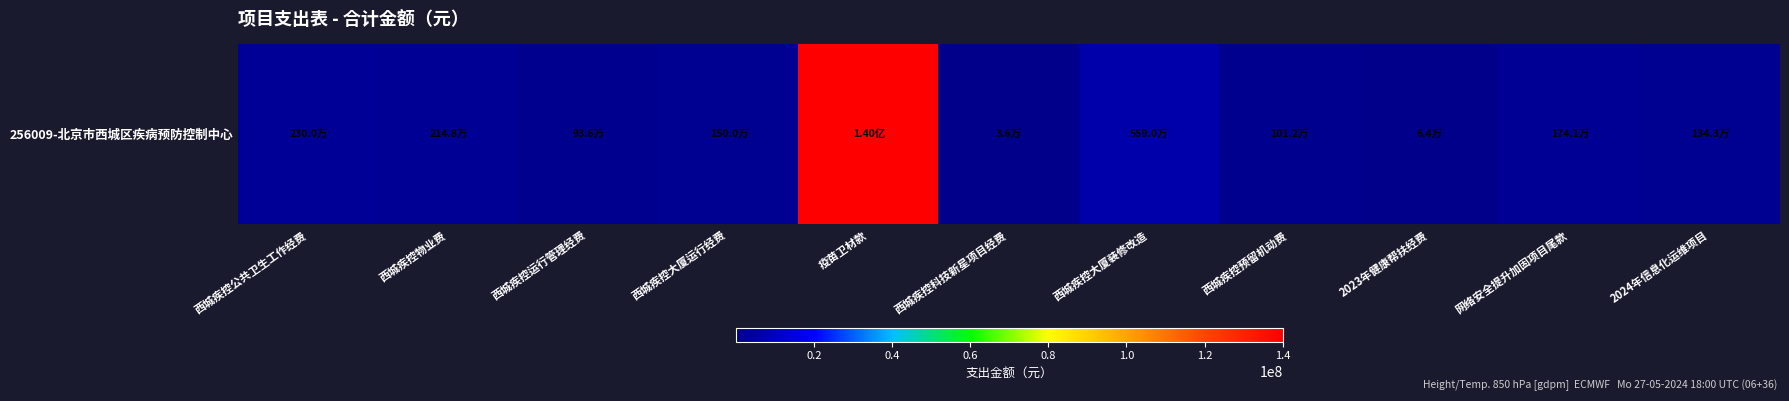

Rank the categories by value from lowest to highest.

西城疾控科技新星项目经费, 2023年健康帮扶经费, 西城疾控运行管理经费, 西城疾控预留机动费, 2024年信息化运维项目, 西城疾控大厦运行经费, 网络安全提升加固项目尾款, 西城疾控物业费, 西城疾控公共卫生工作经费, 西城疾控大厦装修改造, 疫苗卫材款